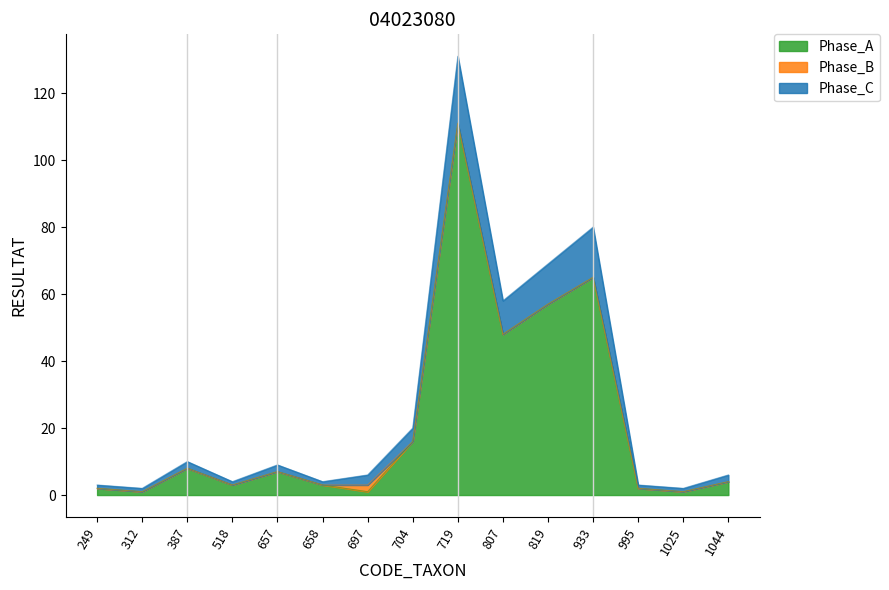

True or false: Phase_A has a value of 104 at 933.

False